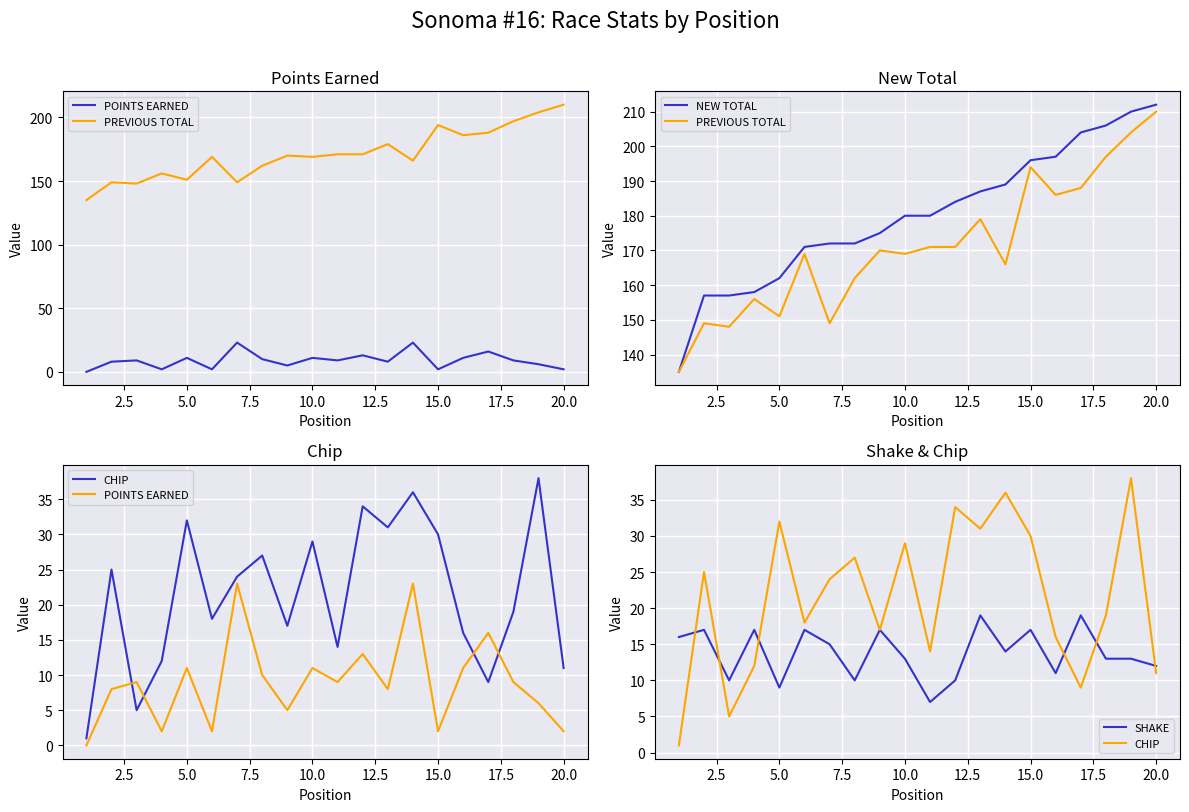

What is the lowest value of the NEW TOTAL series?

135